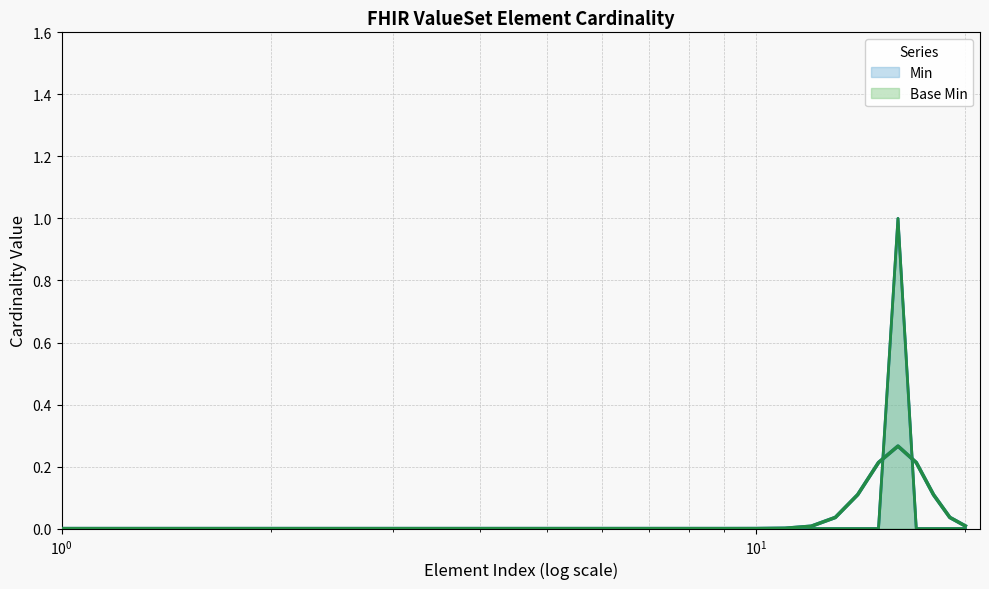

How many lines are shown in the chart?

2